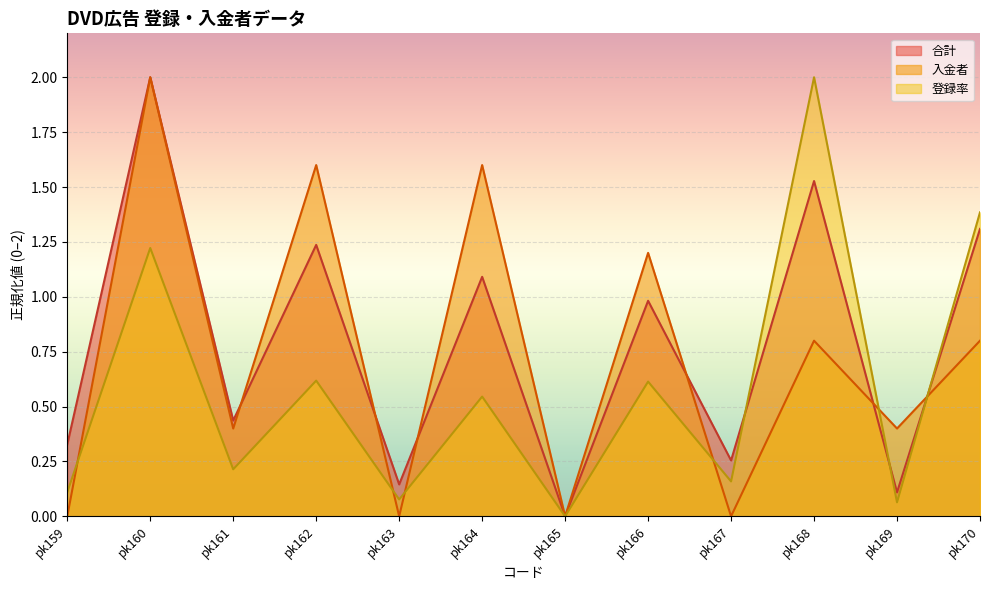

Which series has the widest spread of values?

合計